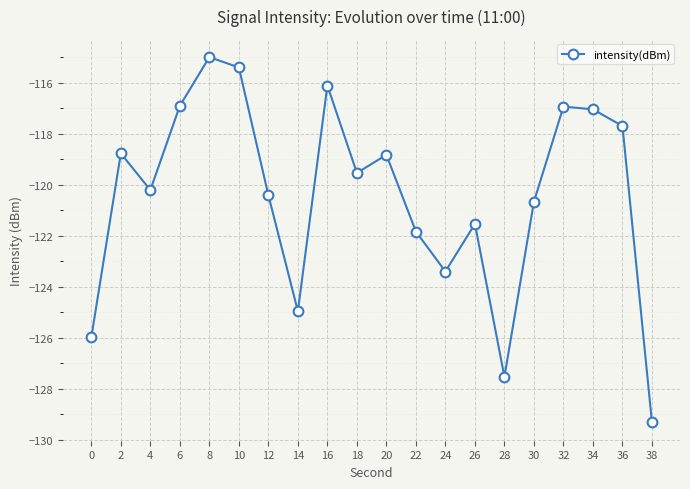

How many data points are above -119?

9